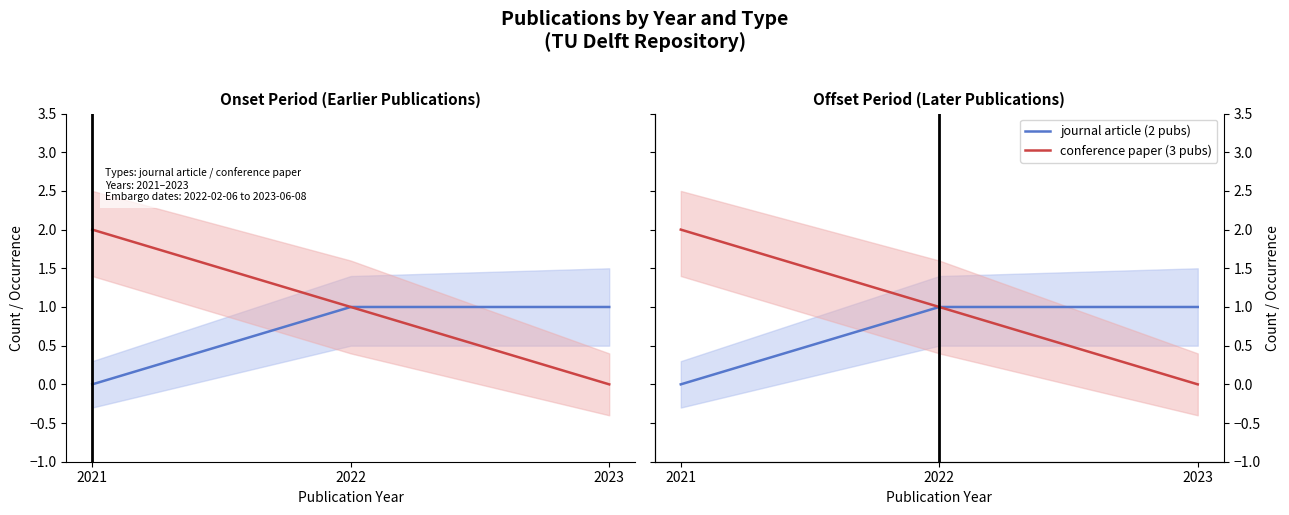

Between 2023 and 2021, which is larger?

2023